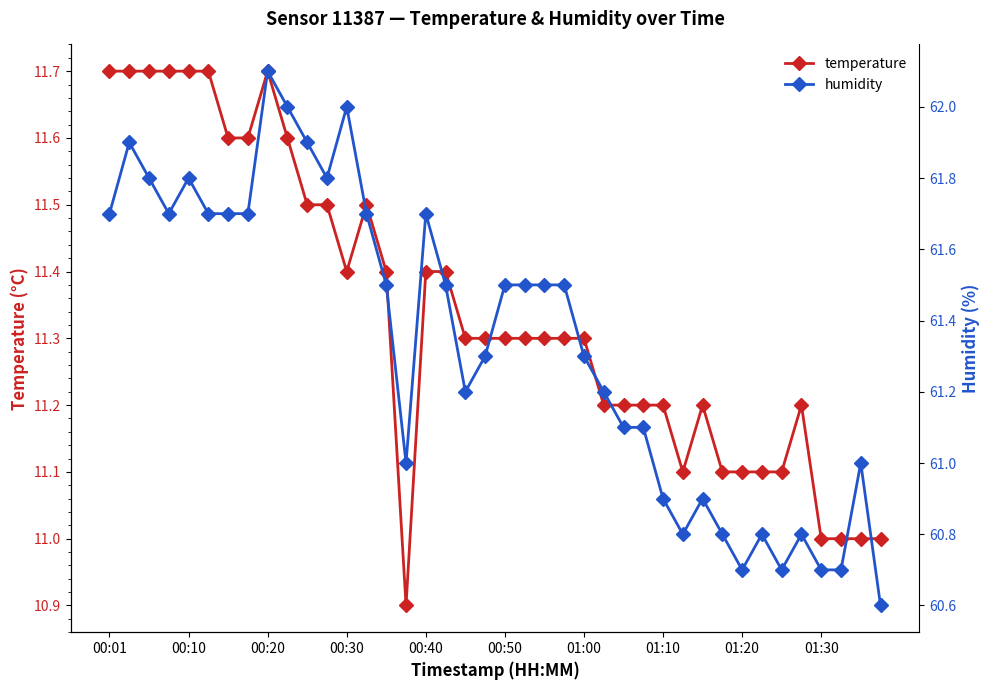

True or false: humidity has more than 0 points higher than both neighbors.

True